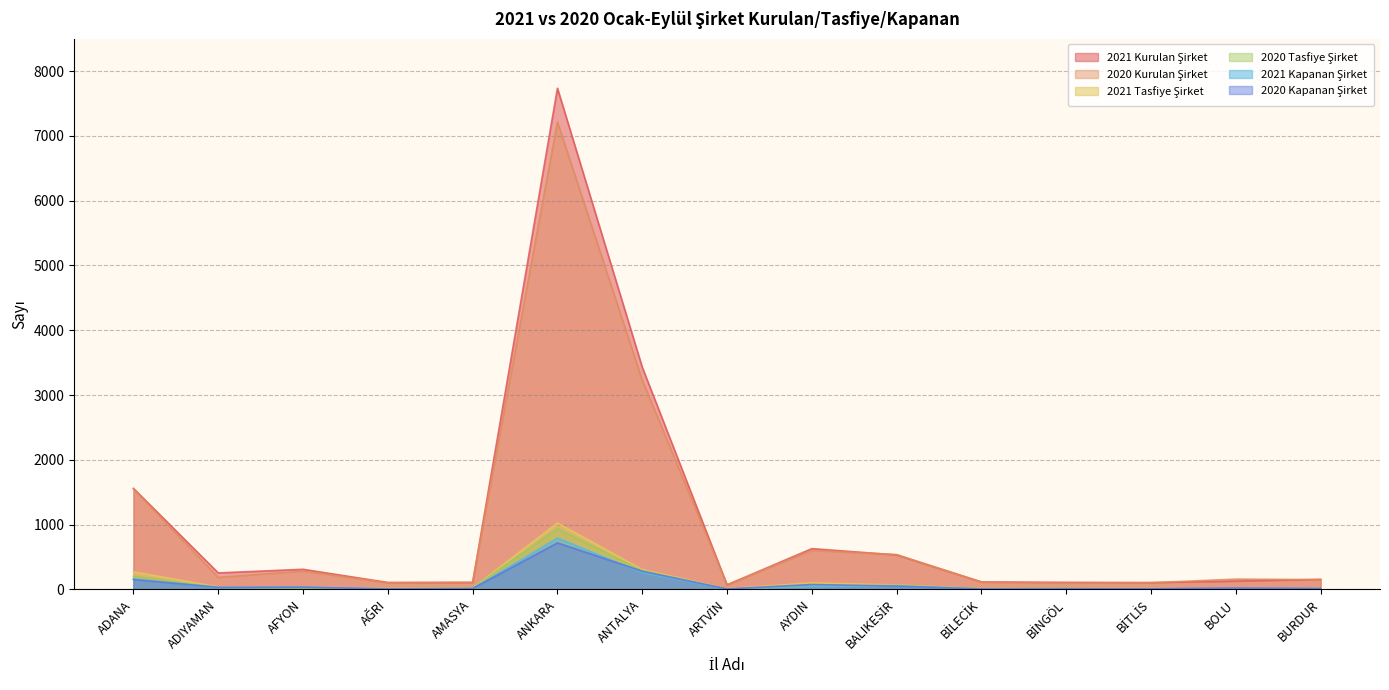

At which category is the sum across all series the highest?

ANKARA